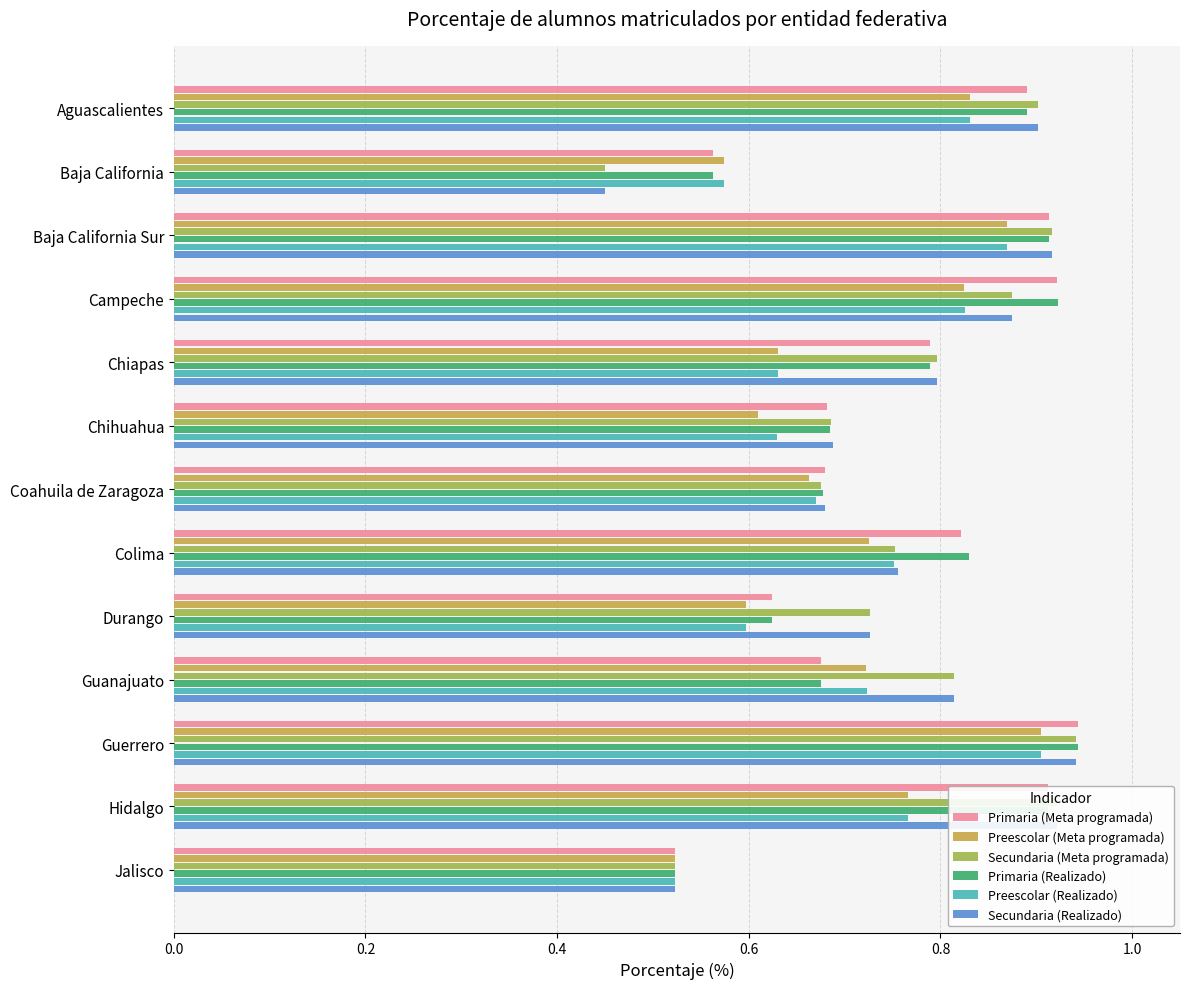

At which label is Preescolar (Meta programada) closest to 0?

Jalisco